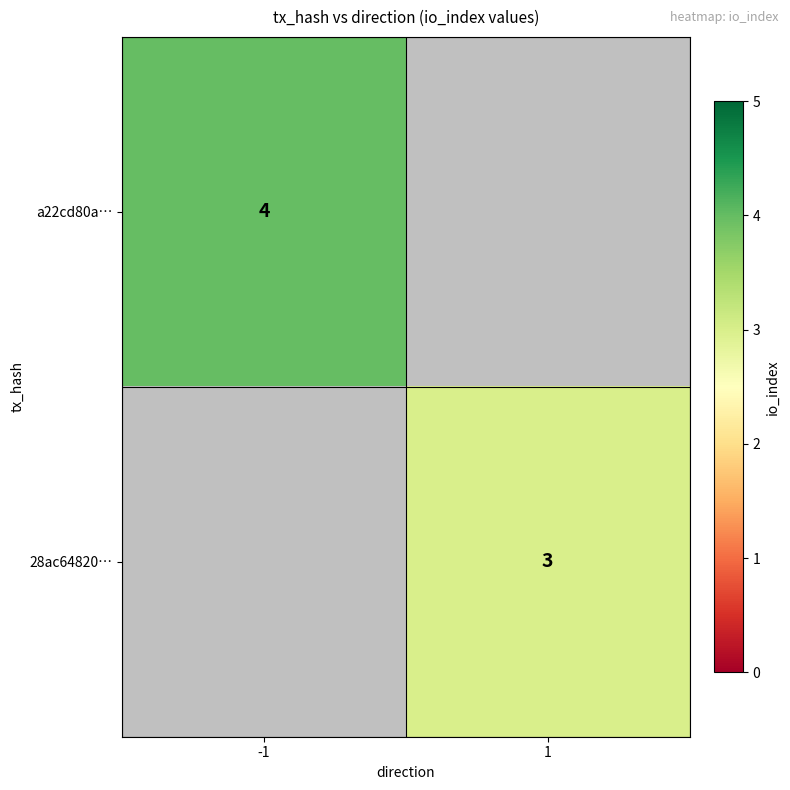

True or false: 28ac64820… has a value of 3 at 1.

True